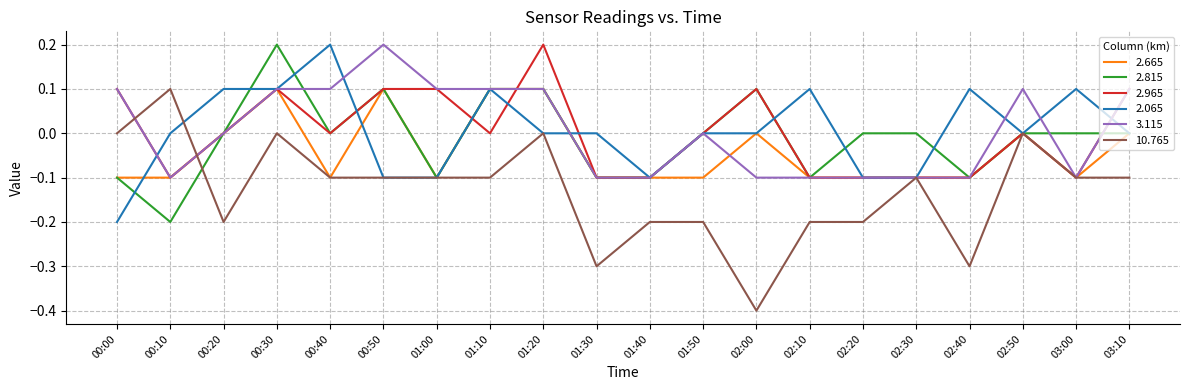

What is the difference between the 2.665 values at 00:50 and 01:50?

0.2